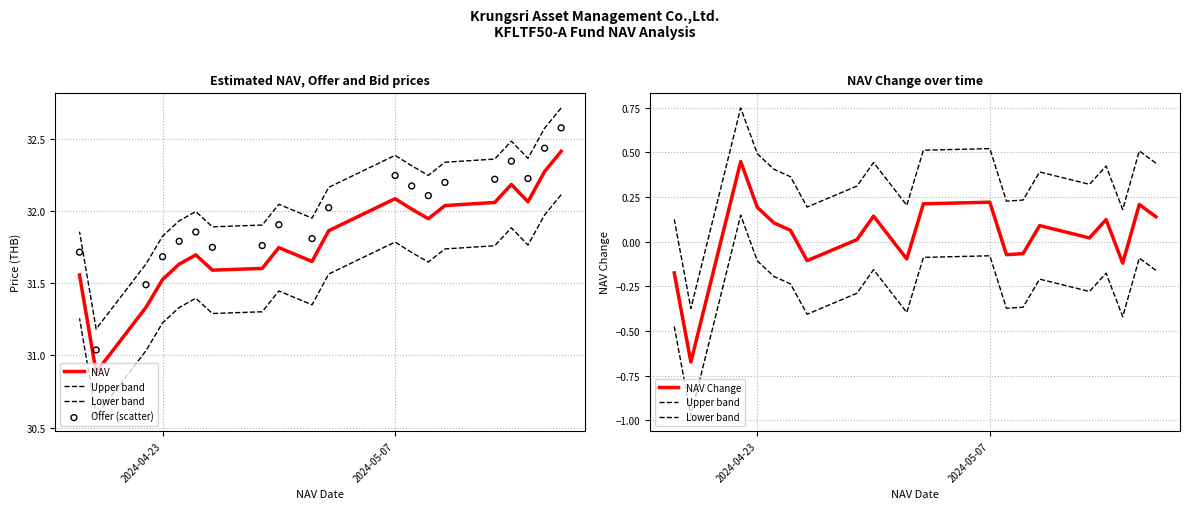

Which series contains the lowest Y value?

Lower band